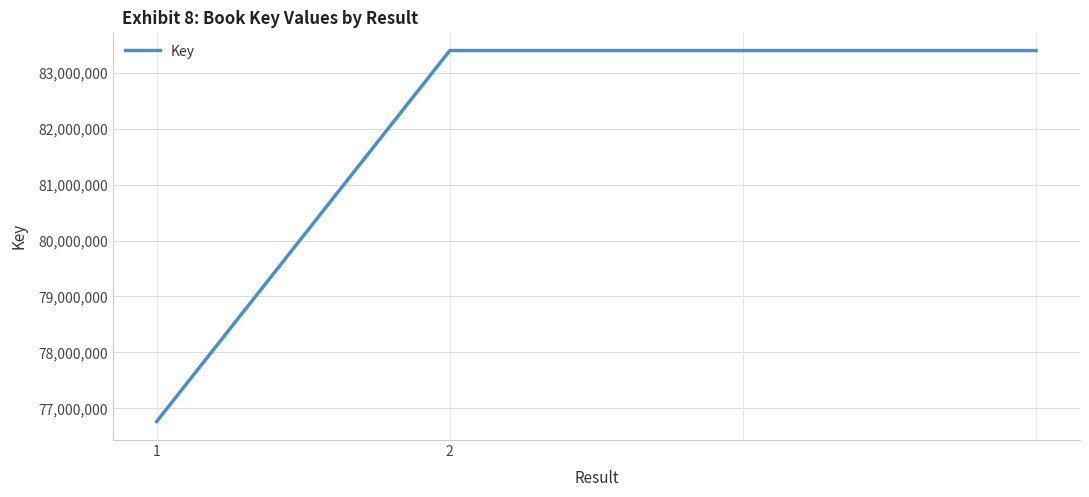

What is the difference between the maximum and minimum values?

6632256